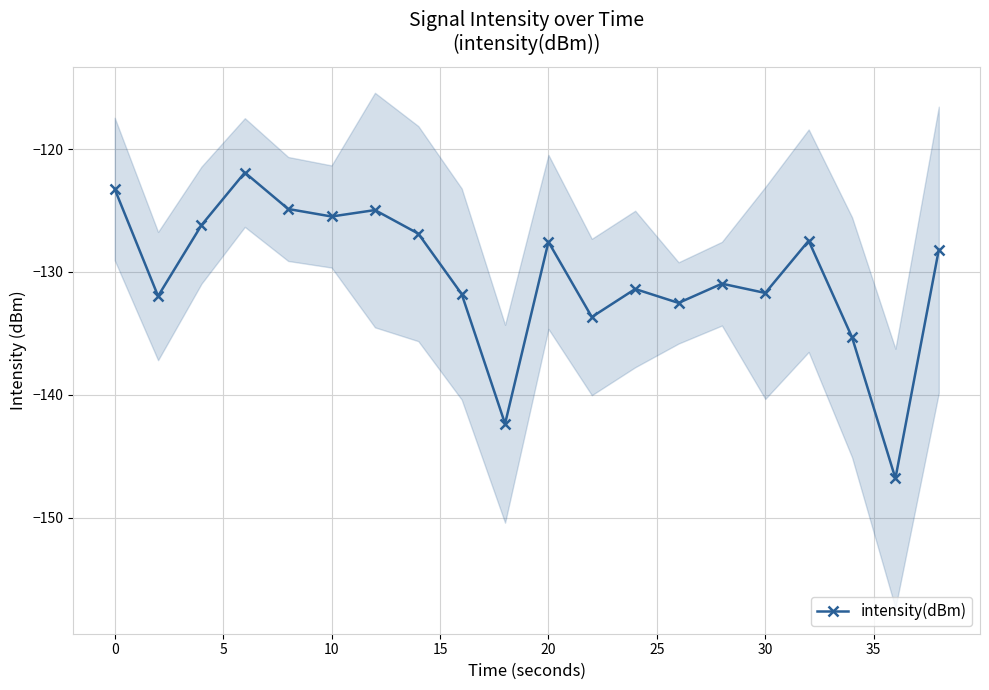

True or false: intensity(dBm) has more than 1 points higher than both neighbors.

True